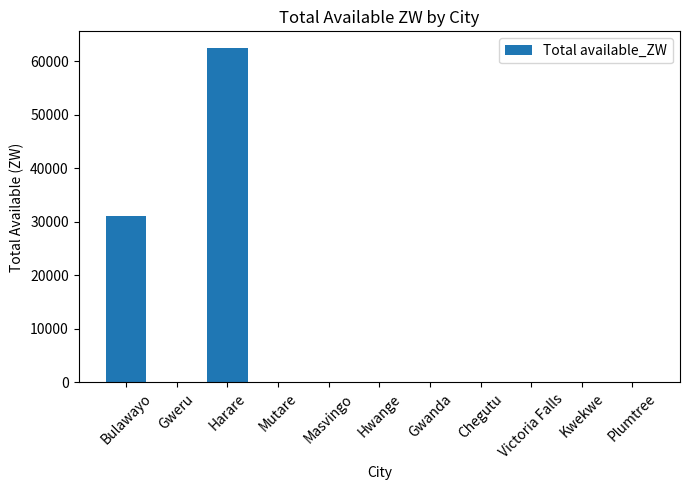

At which label is the value closest to 31245?

Bulawayo